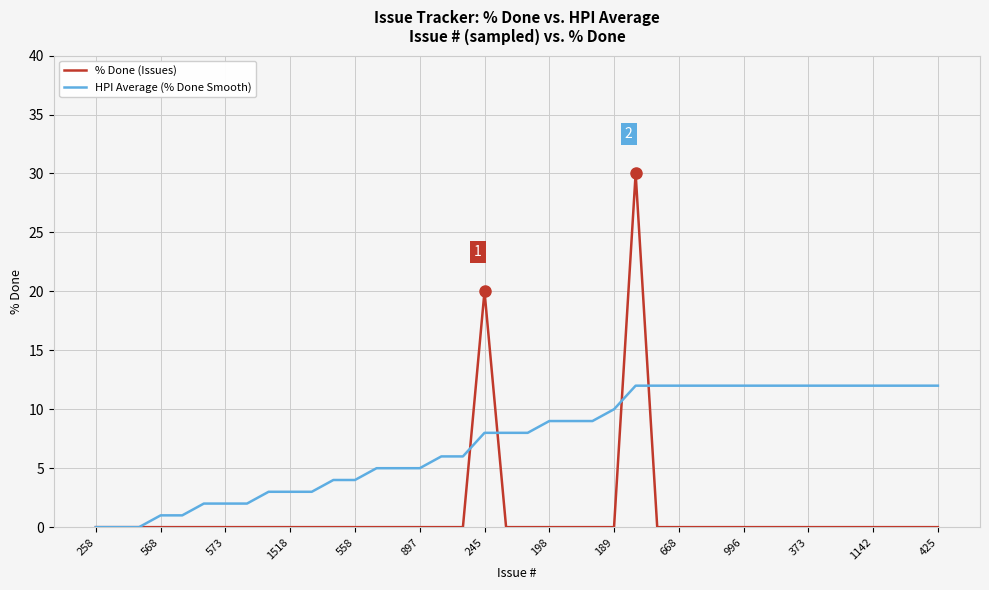

Which series has the largest total across all categories?

HPI Average (% Done Smooth)